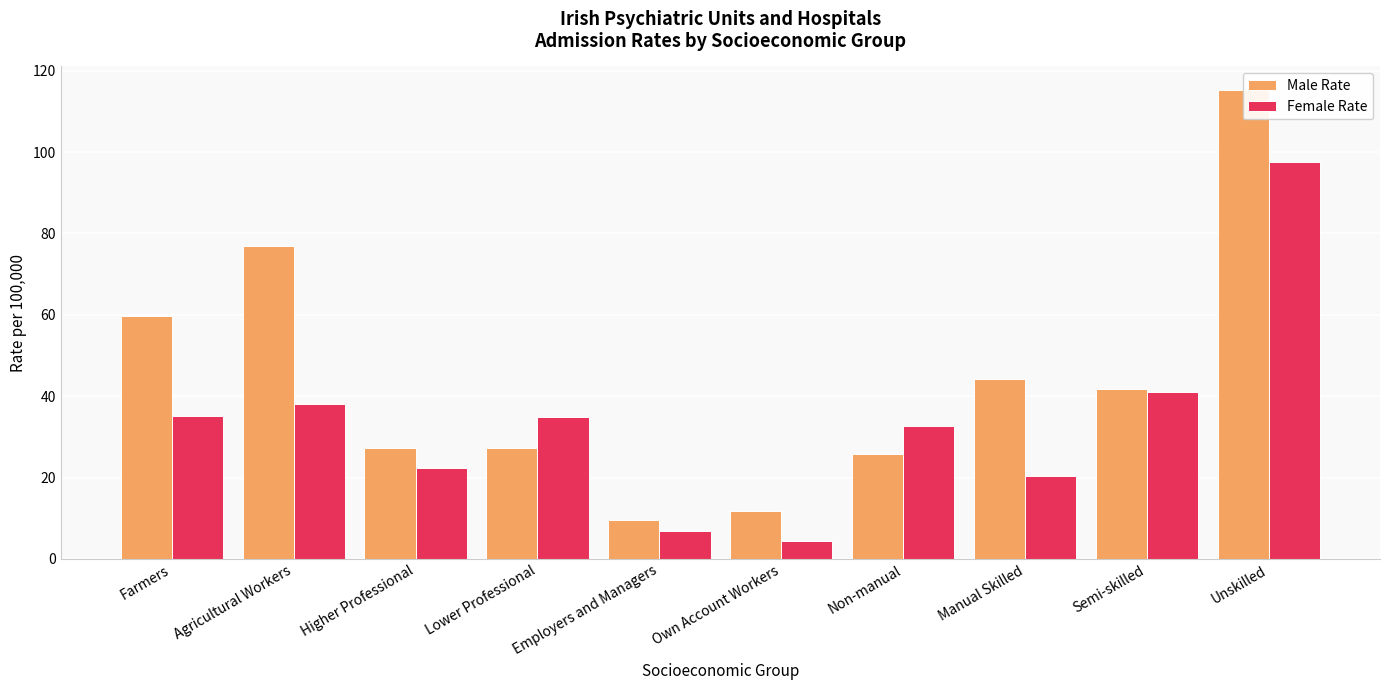

Reading left to right, transcribe all the data shown in this chart.

Male Rate: 59.7	76.9	27.2	27.2	9.5	11.7	25.9	44.1	41.7	115.3
Female Rate: 35.2	38.0	22.4	34.8	6.7	4.4	32.7	20.3	41.1	97.6